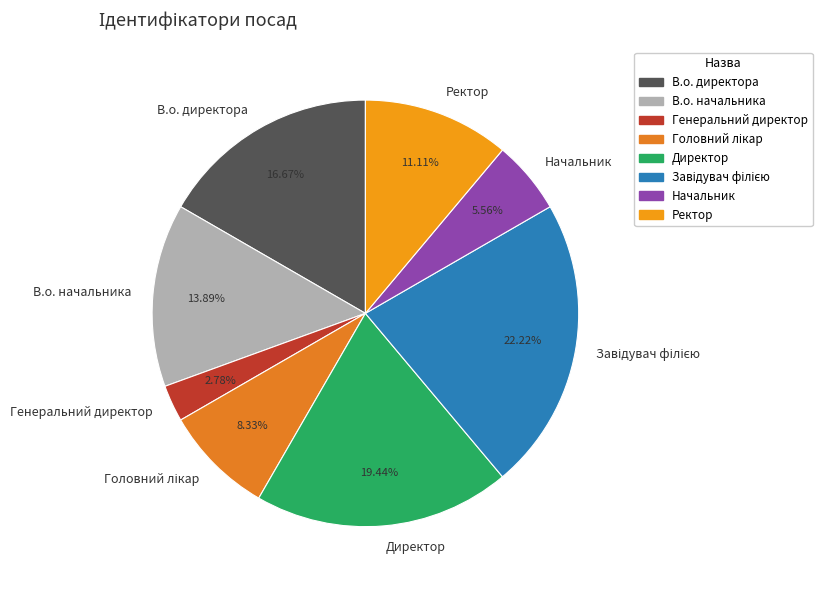

To the nearest percent, what portion does Директор represent?

19%